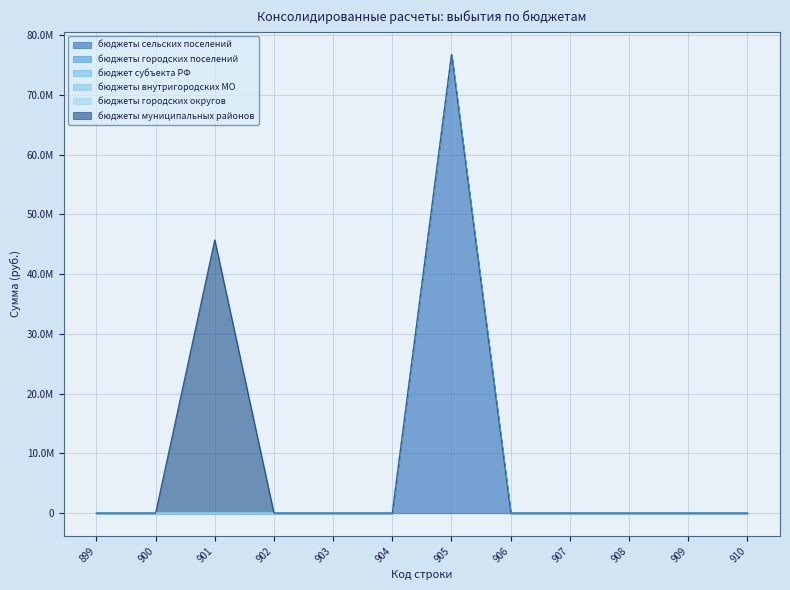

True or false: бюджеты сельских поселений and бюджеты городских округов intersect in this chart.

False